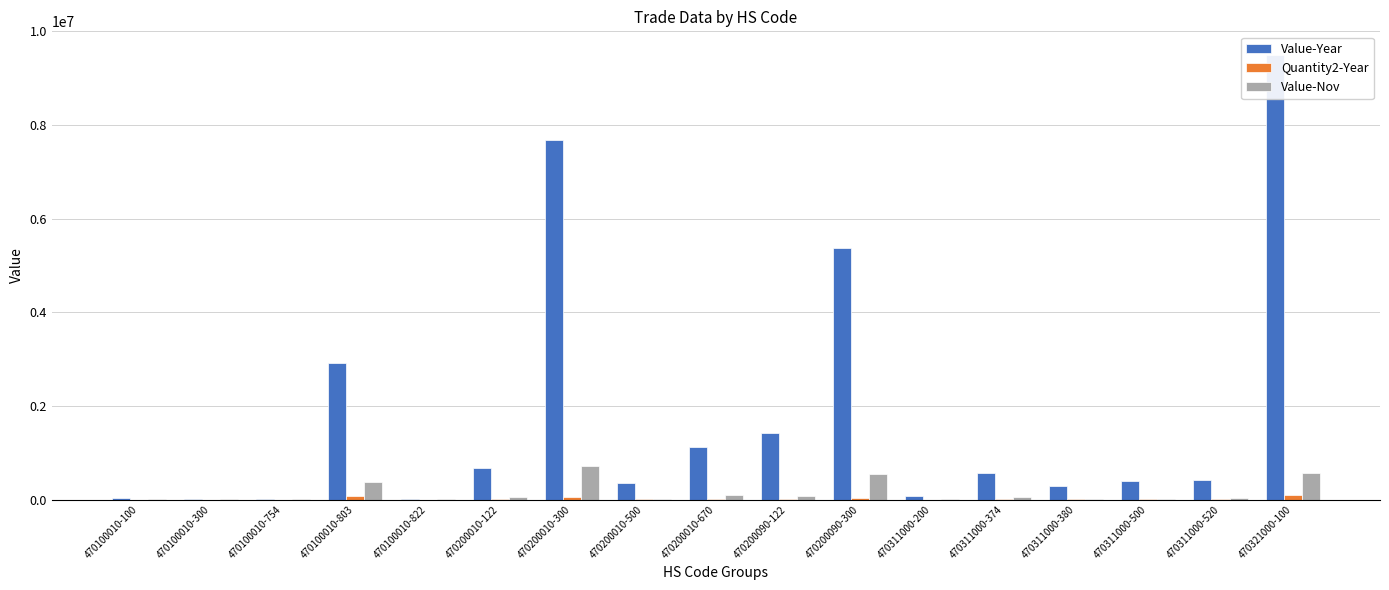

What is the label of the 9th bar from the right?

470200010-670